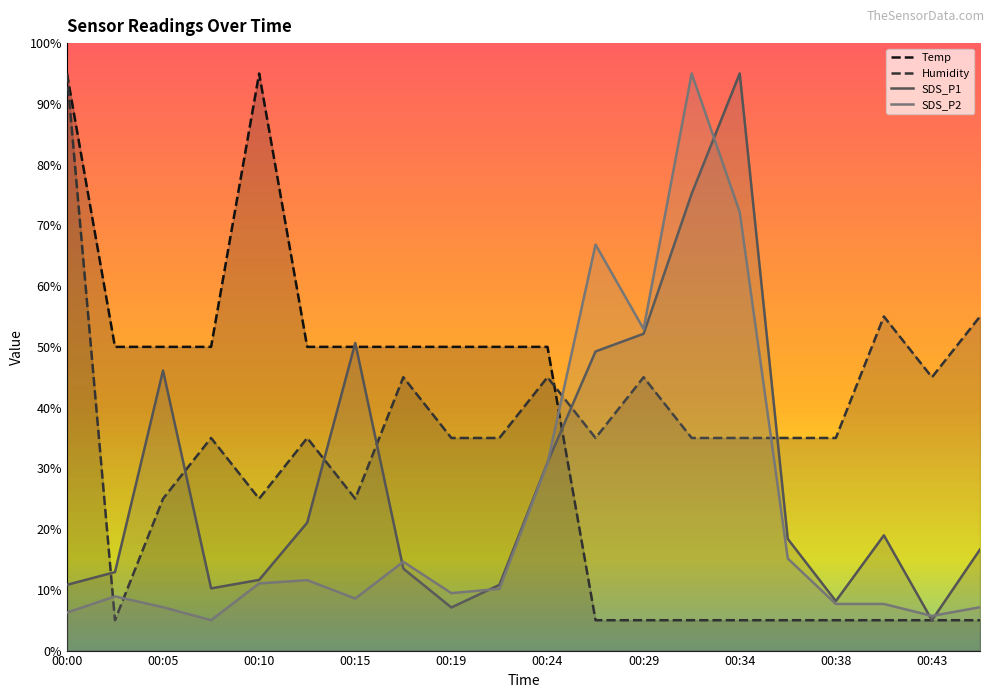

Rank the categories by SDS_P2 value from highest to lowest.

00:31, 00:34, 00:26, 00:29, 00:24, 00:36, 00:17, 00:12, 00:10, 00:22, 00:19, 00:02, 00:15, 00:38, 00:41, 00:05, 00:45, 00:00, 00:43, 00:07